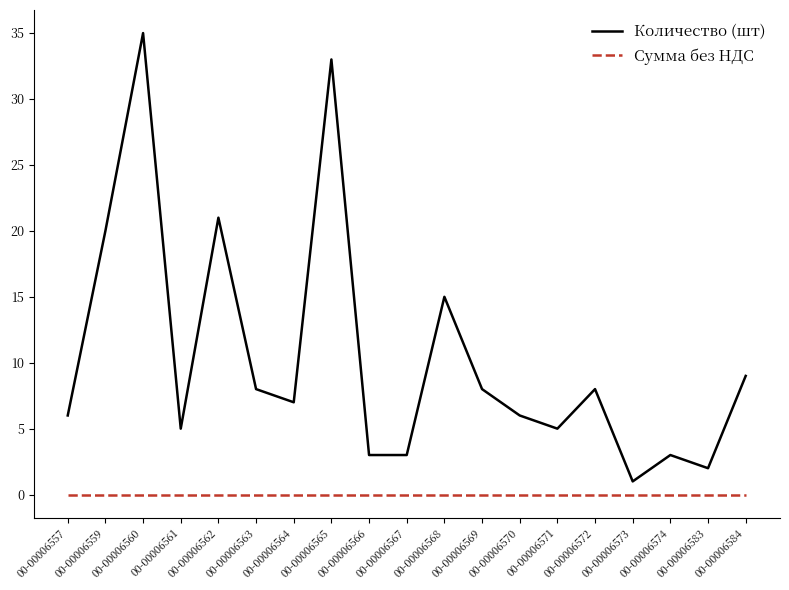

List the series in order of their overall mean, highest first.

Количество (шт), Сумма без НДС